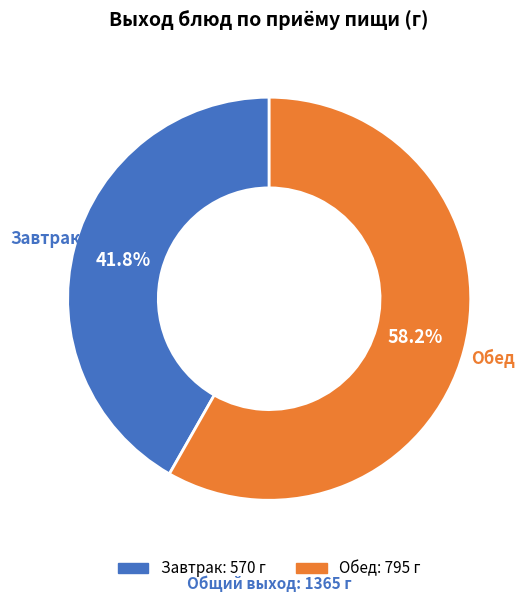

Is there any slice that represents more than half of the pie?

Yes